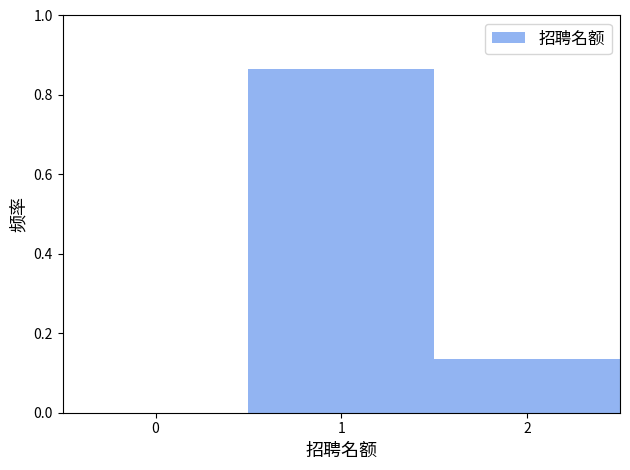

What is the change in value from 0 to 2?

+0.1